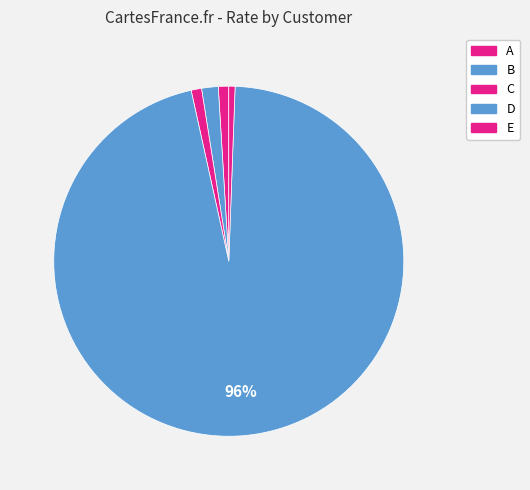

How many segments does this pie chart have?

5